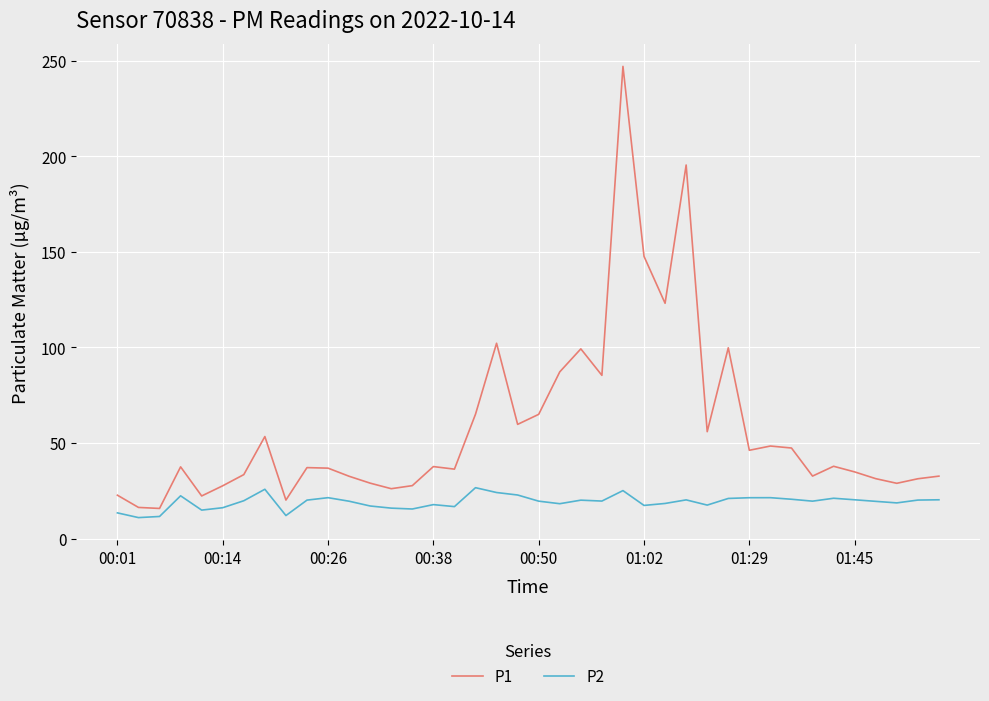

Rank the series by their maximum value, from highest to lowest.

P1, P2